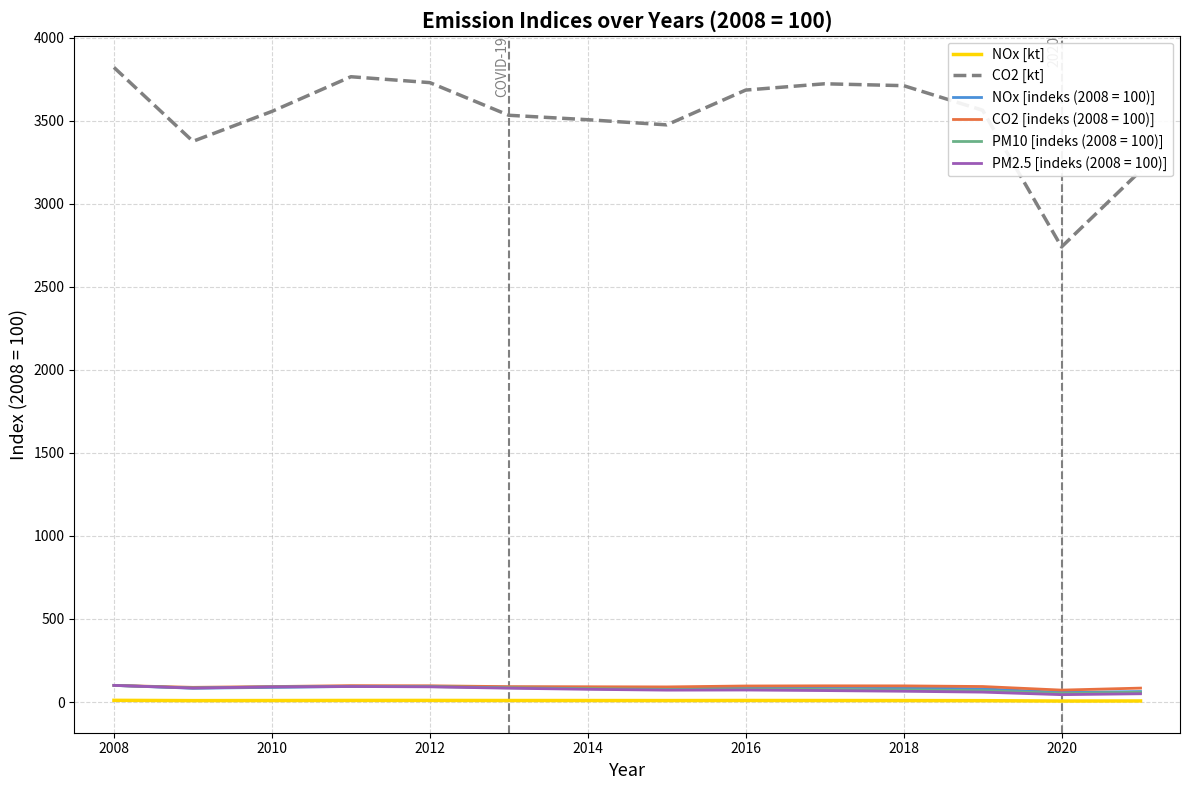

True or false: NOx [kt] has more than 0 points higher than both neighbors.

True